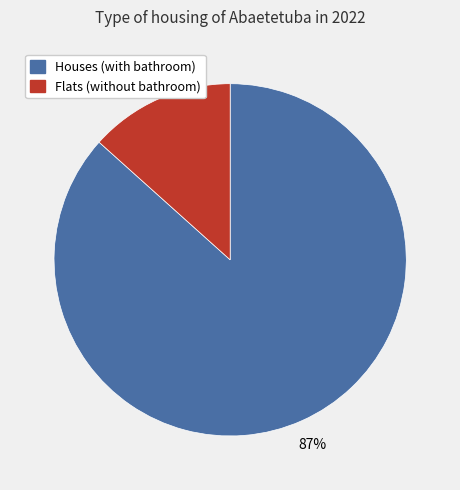

Combined, do Houses (with bathroom) and Flats (without bathroom) account for over 50%?

Yes